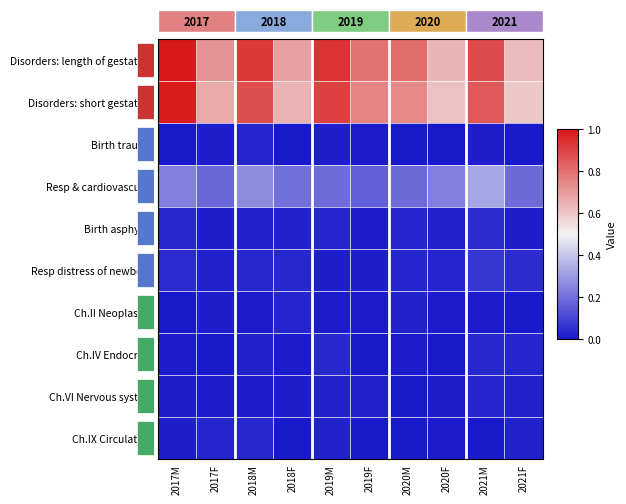

List the series in order of their peak value, lowest first.

Birth trauma, Ch.II Neoplasms, Ch.VI Nervous system, Ch.IV Endocrine, Ch.IX Circulatory, Birth asphyxia, Resp distress of newborn, Resp & cardiovascular, Disorders: short gestation, Disorders: length of gestation